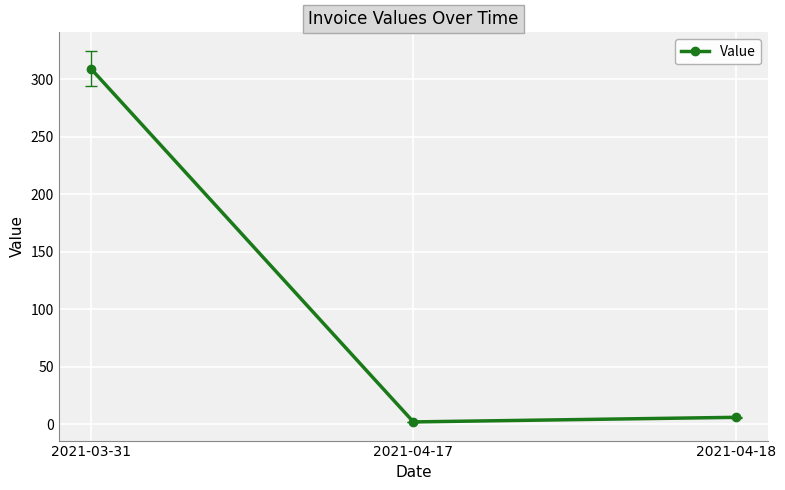

What is the ratio of the value at 2021-03-31 to the value at 2021-04-17?

154.6